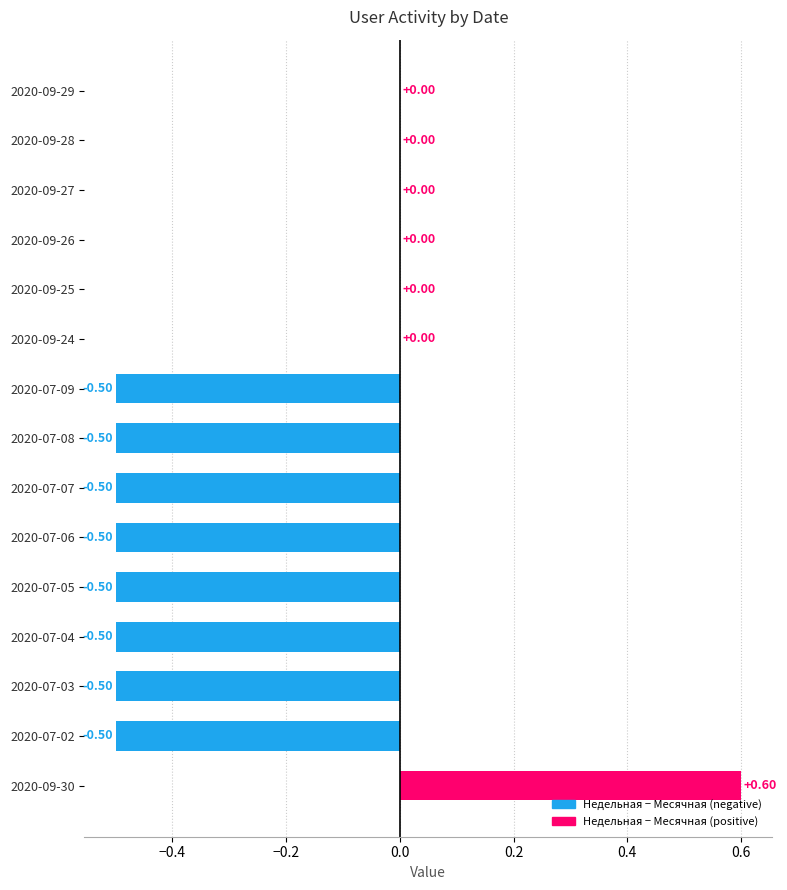

Between 2020-09-24 and 2020-07-06, which is larger?

2020-09-24